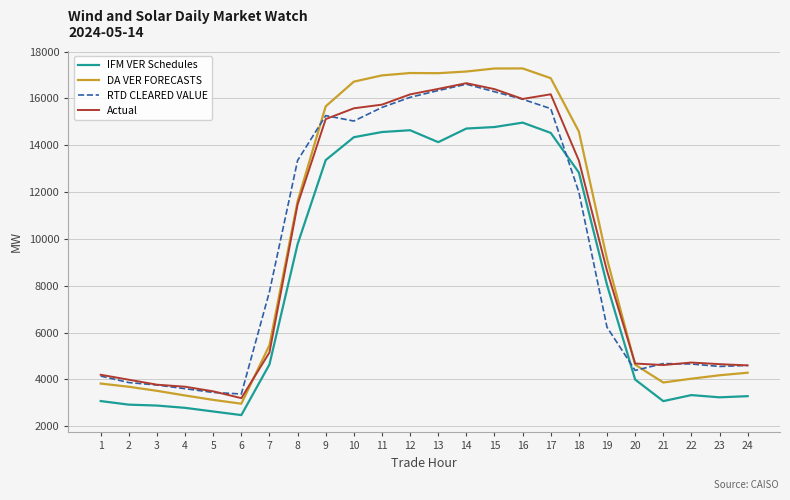

Which series ends up on top after the final intersection of Actual and DA VER FORECASTS?

Actual